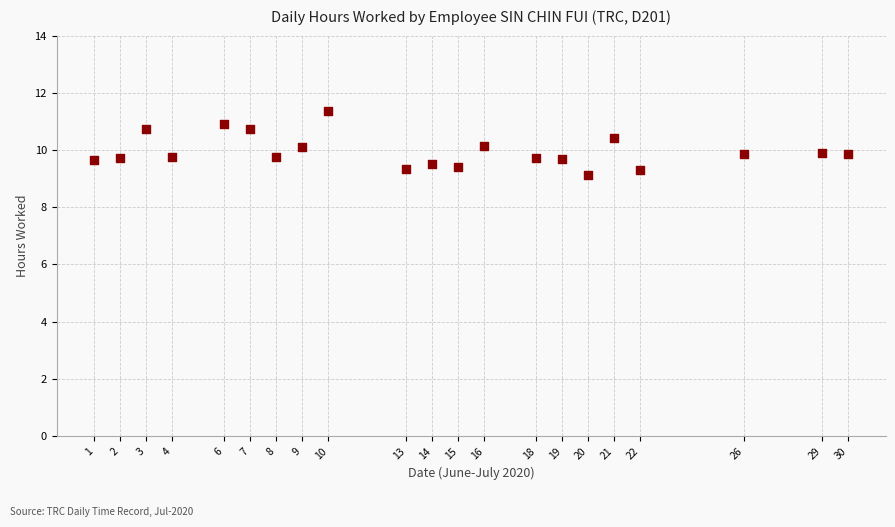

What is the range of Y values (max minus min)?

2.2